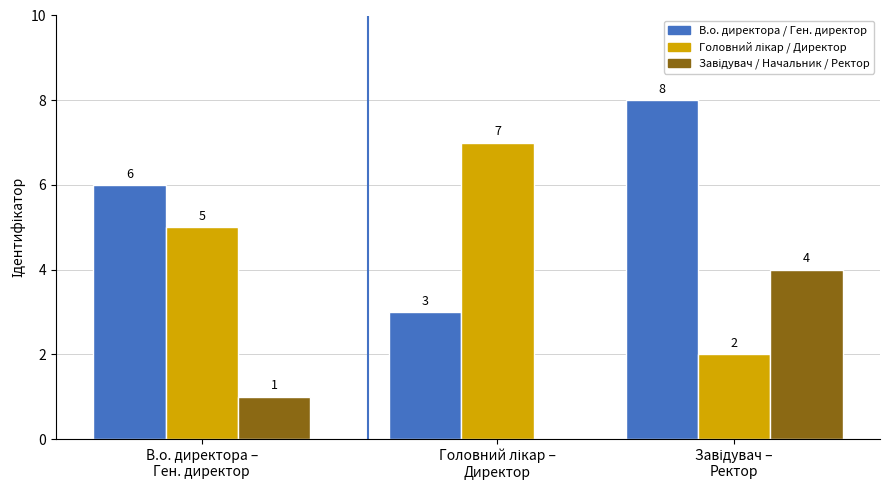

Is it true that the value at Директор is 7?

True